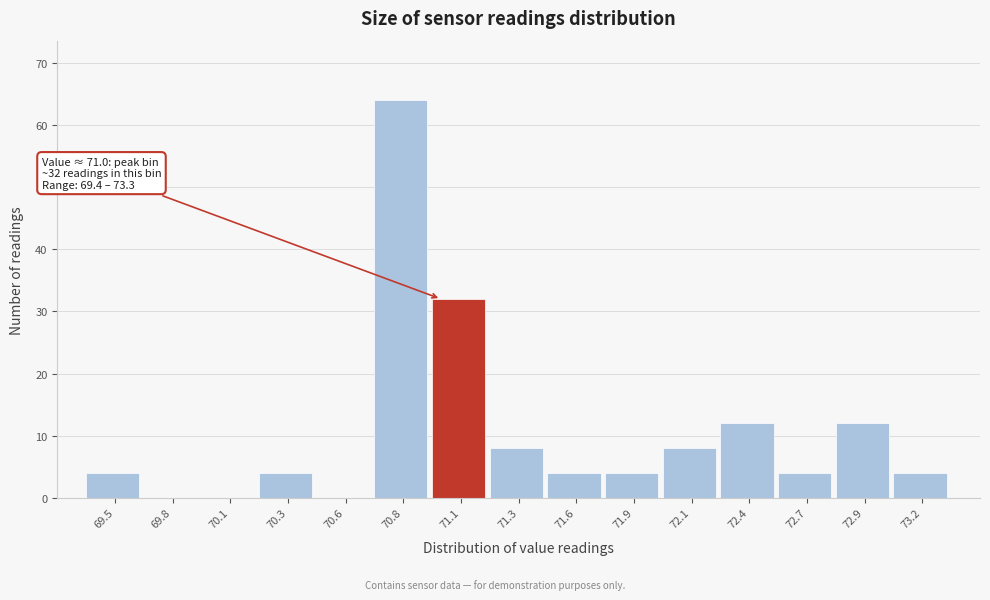

Reading left to right, extract all data points from this chart.

69.5=4	69.8=0	70.1=0	70.3=4	70.6=0	70.8=64	71.1=32	71.3=8	71.6=4	71.9=4	72.1=8	72.4=12	72.7=4	72.9=12	73.2=4